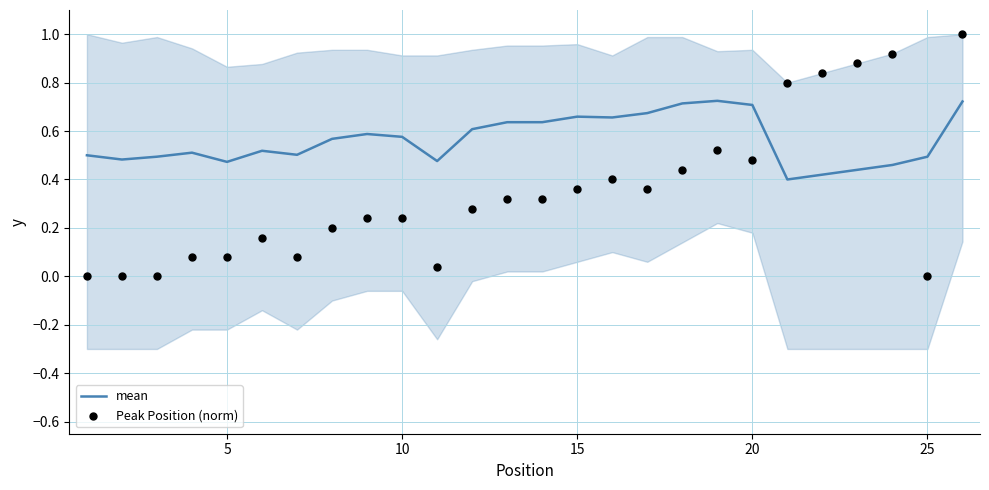

The mean series shows 1.0 at 20. True or false?

False